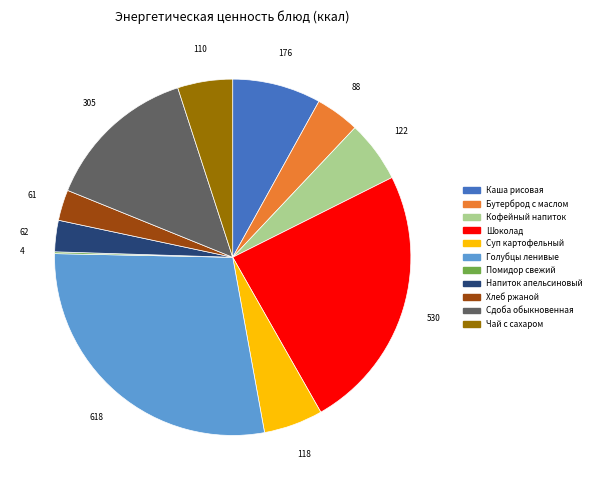

The Суп картофельный slice represents 19% of the pie. True or false?

False